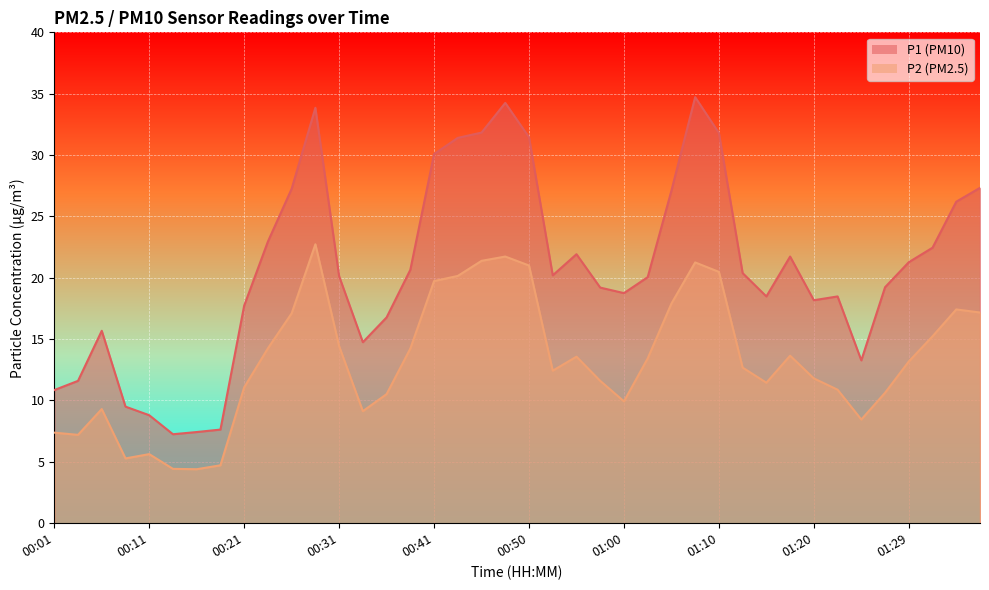

True or false: P1 has a value of 29.6 at 00:21.

False